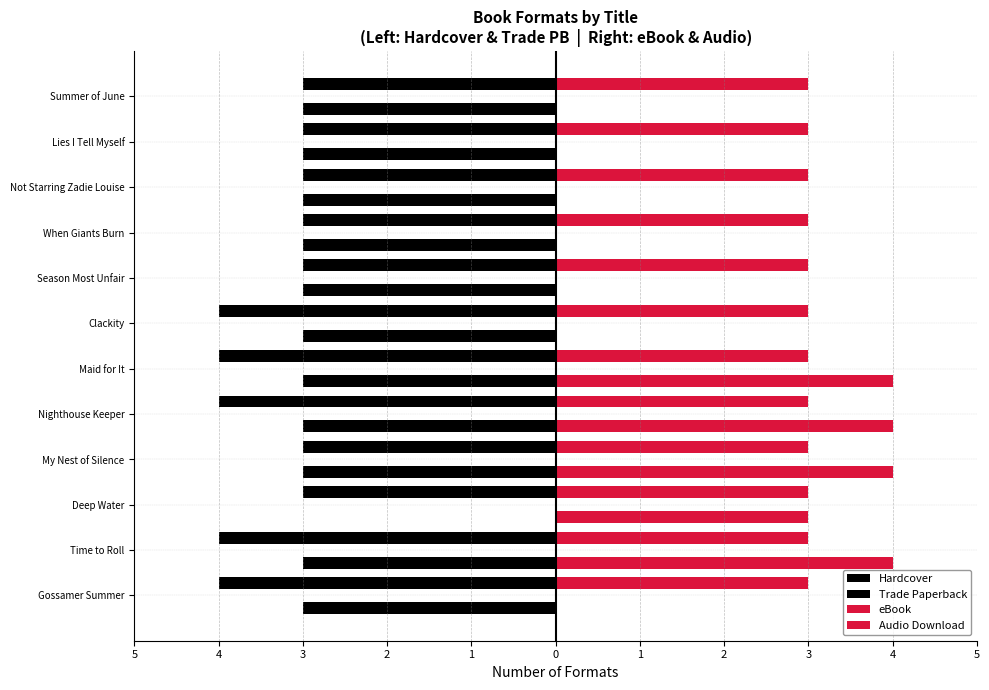

How many values in the Hardcover series are below -3?

5